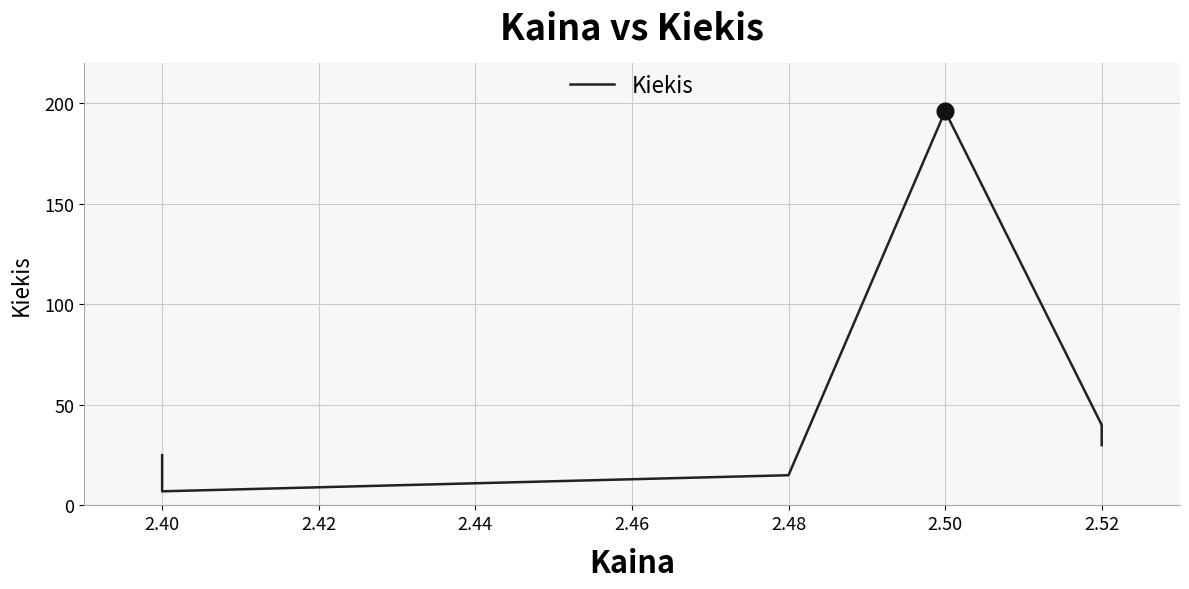

Is this an area chart (filled region under the line)?

No